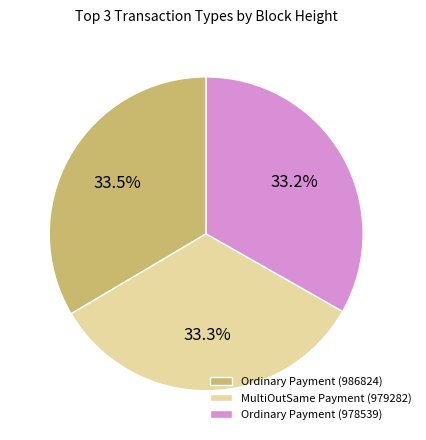

Does any single category account for the majority?

No